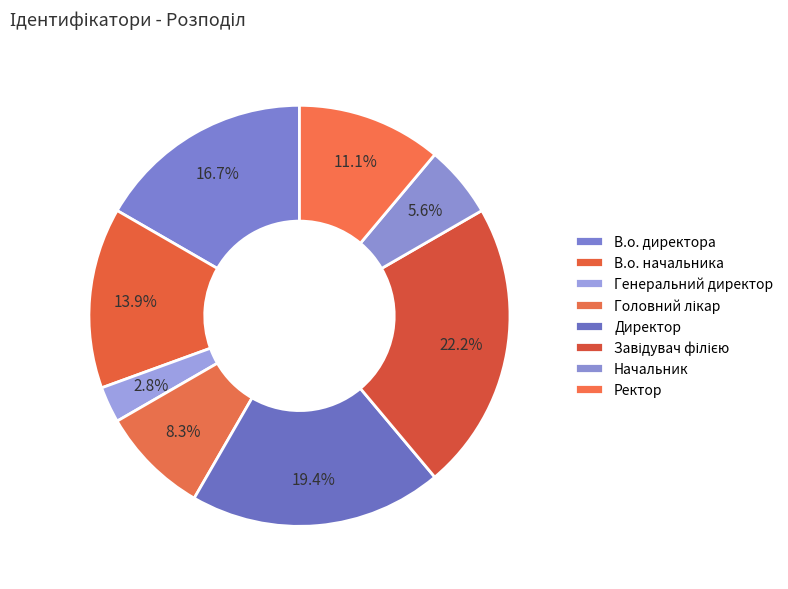

What is the smallest slice in the pie chart?

Генеральний директор